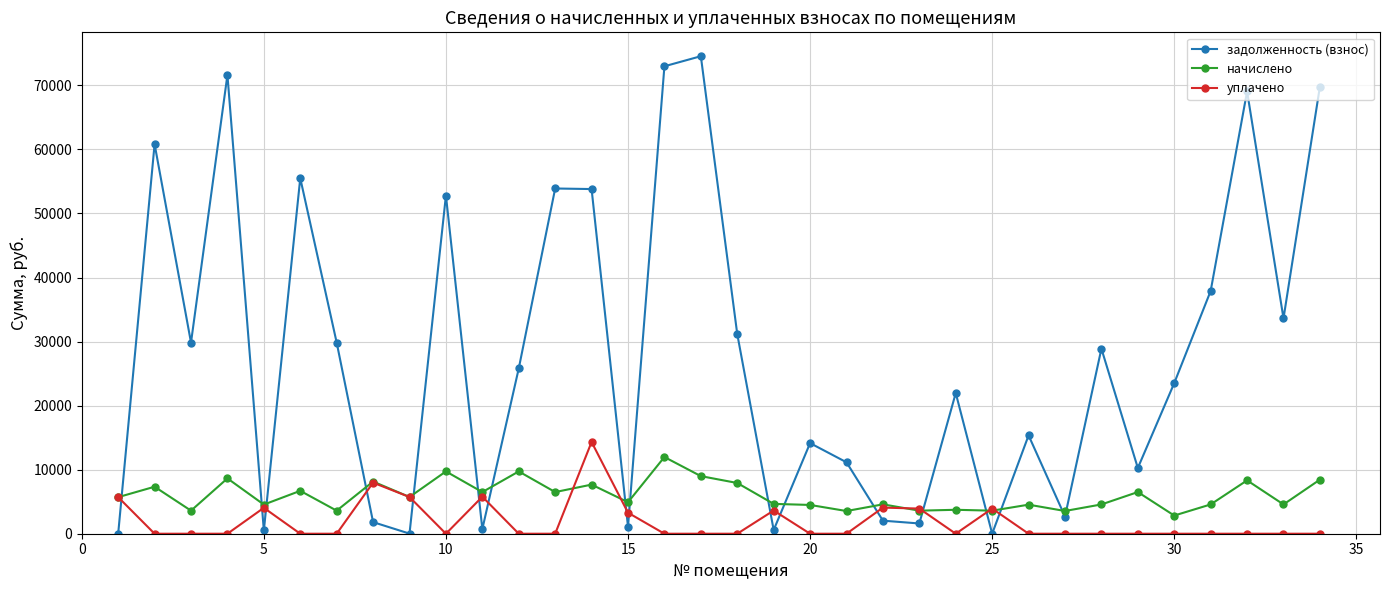

Rank the series by their average value, from lowest to highest.

уплачено, начислено, задолженность (взнос)